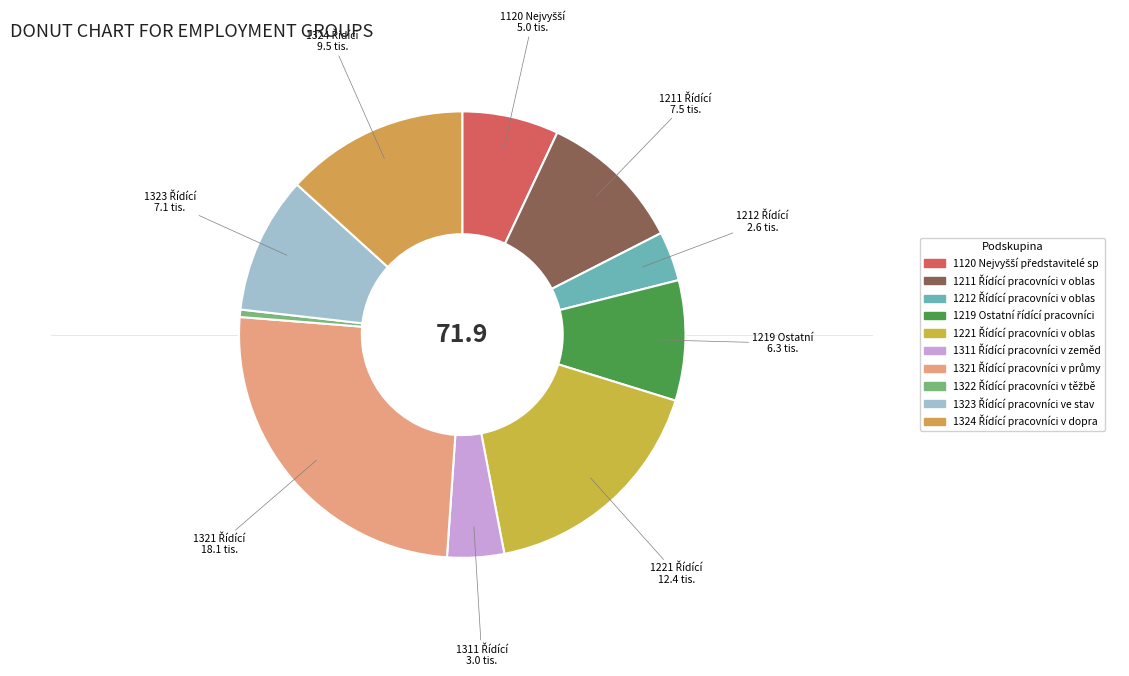

How many slices are in this pie chart?

10